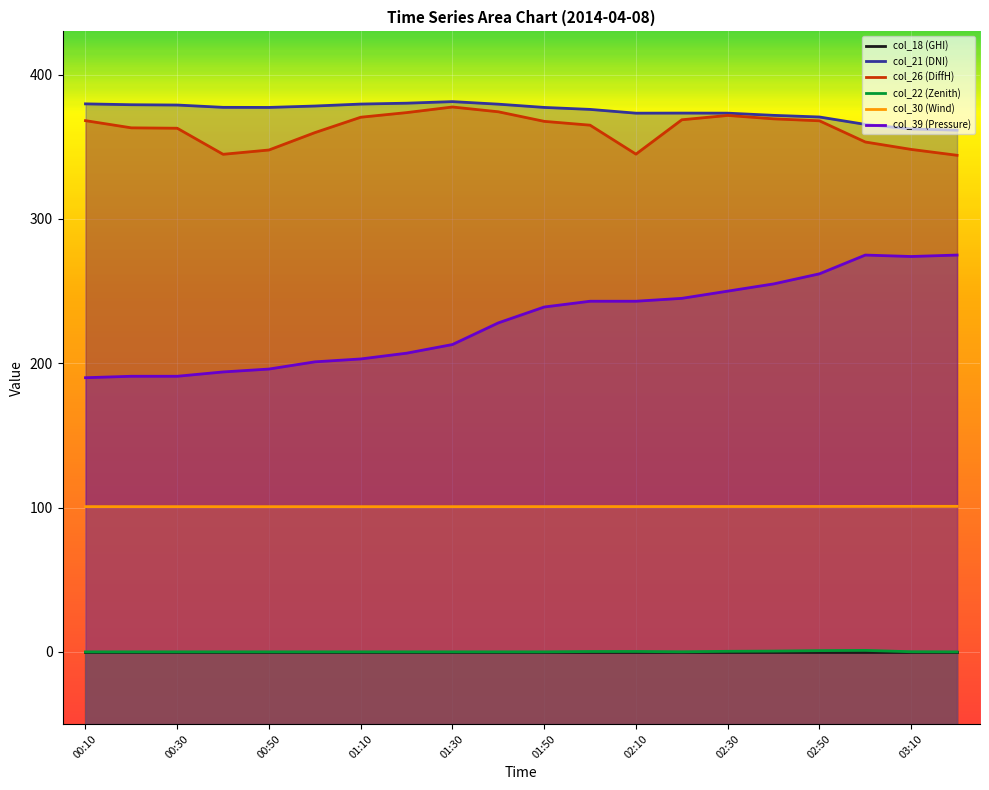

What is the difference between the second highest and minimum values in the col_39 (Pressure) series?

85.0